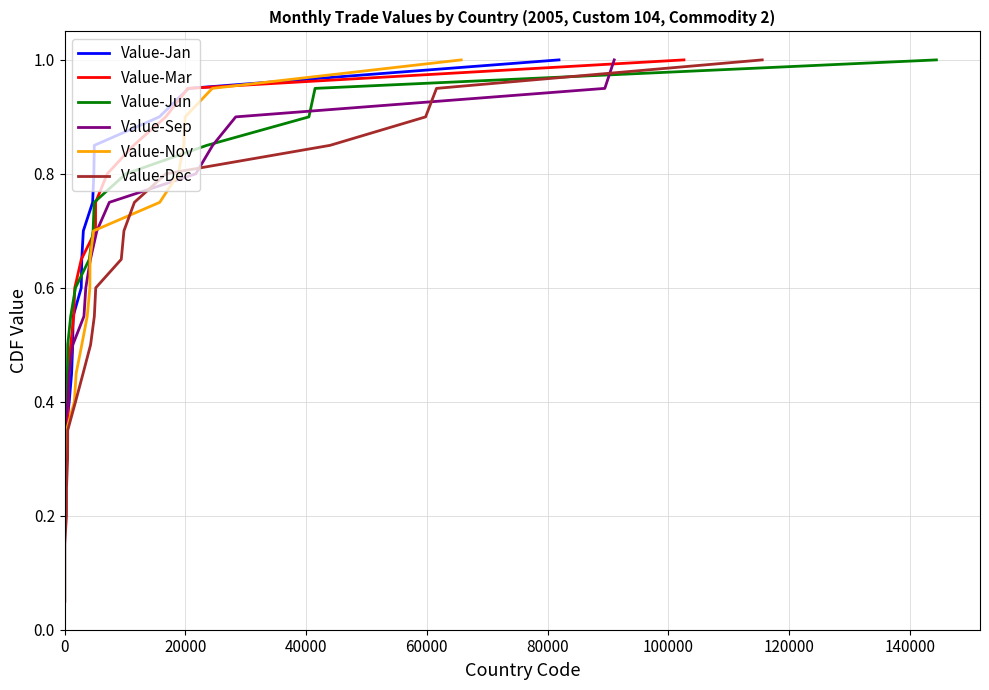

What is the sum of all Value-Jan values?

10.5